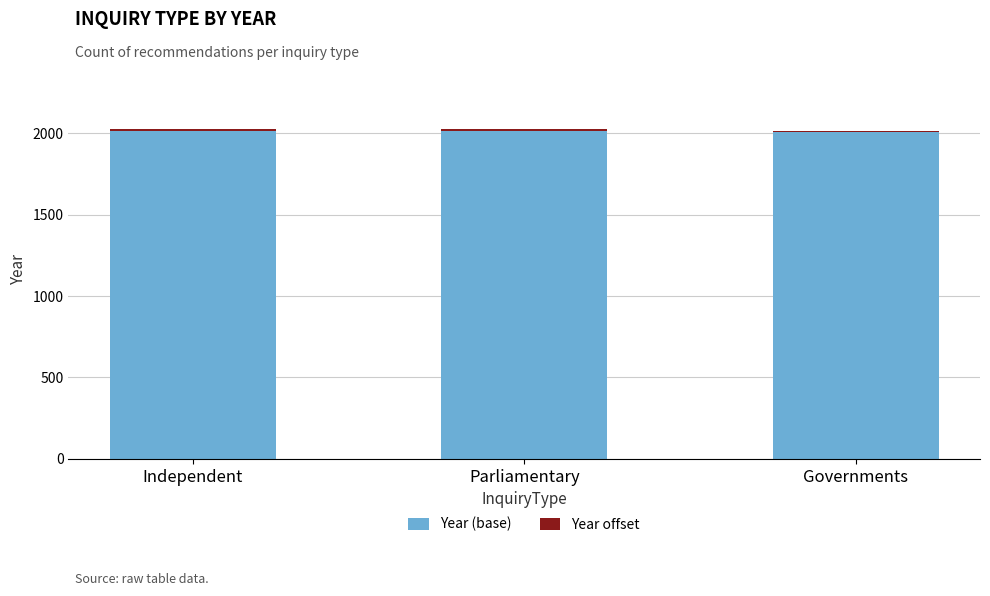

True or false: Year (base) has a value of 2005 at Governments.

True